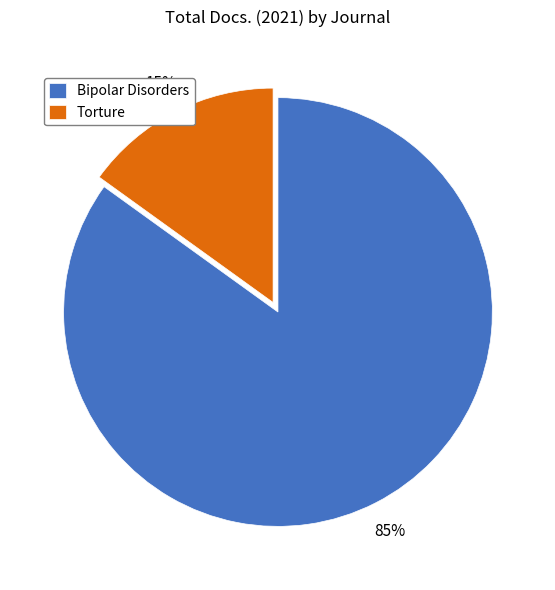

Which category accounts for the majority?

Bipolar Disorders